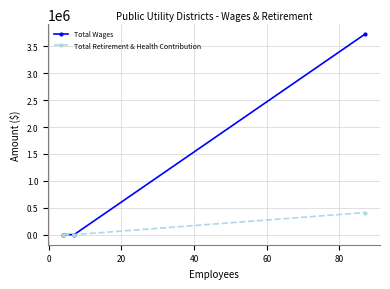

What is the maximum value for Total Retirement & Health Contribution?

411691